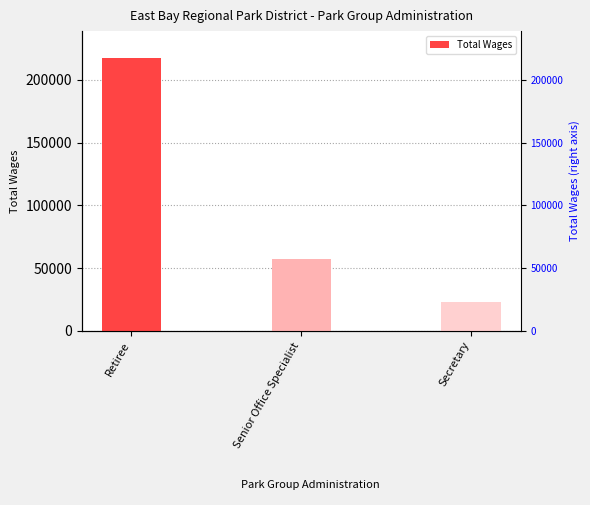

Reading left to right, what are all the values shown in this chart?

217118	56987	23247